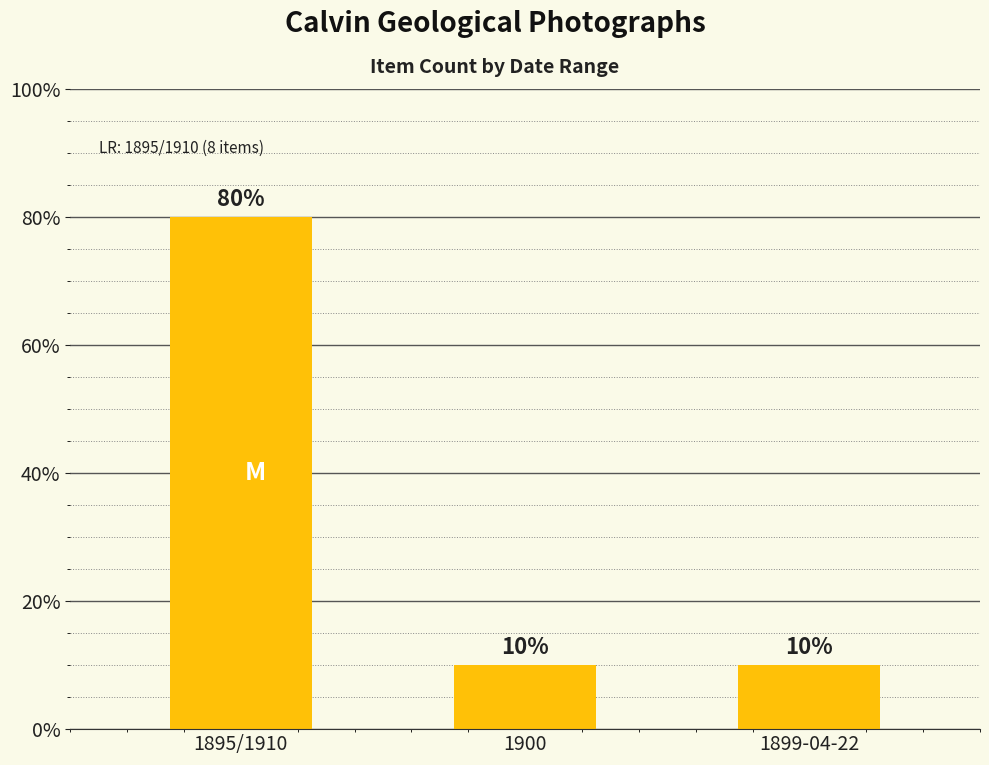

Count the values in the range 10 to 80.

3